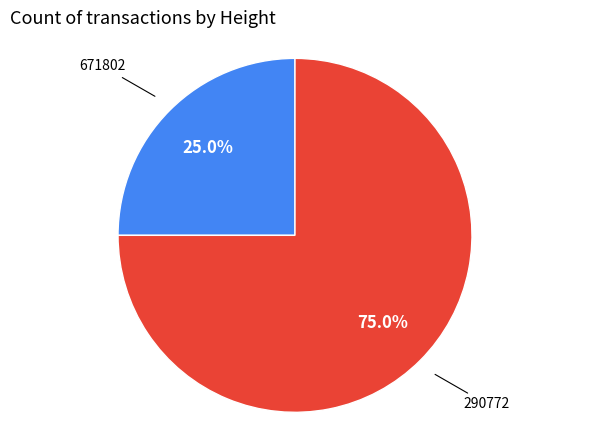

Does any single category account for the majority?

Yes